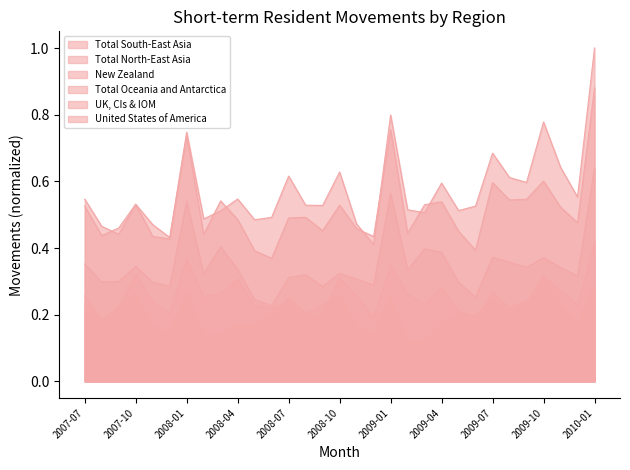

What are all the series names shown in the legend?

Total South-East Asia, Total North-East Asia, New Zealand, Total Oceania and Antarctica, UK, CIs & IOM, United States of America